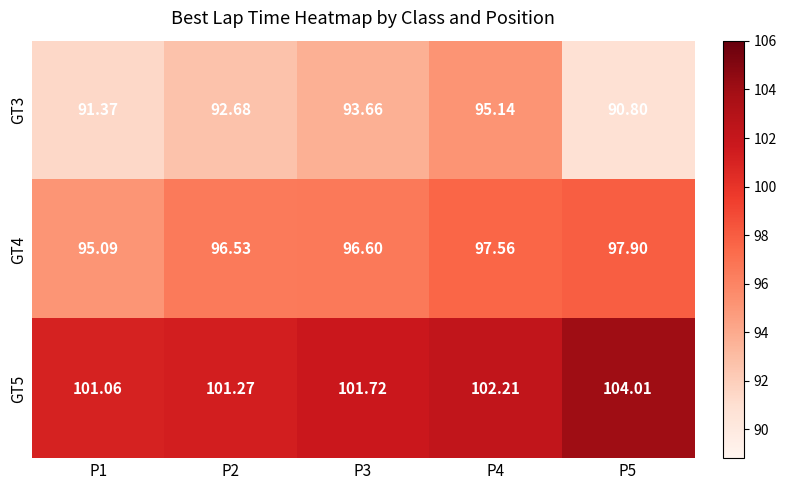

What is the total value across all series at P4?

294.9